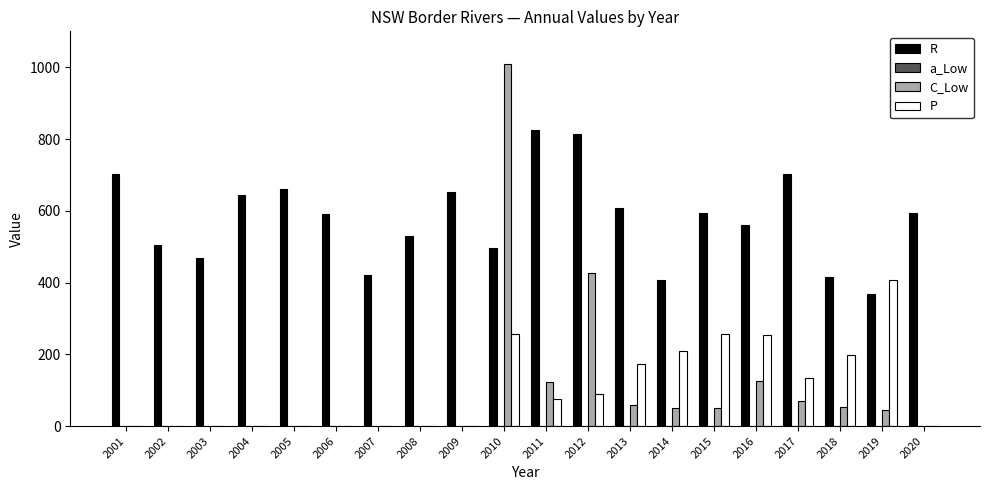

How many groups of bars are there?

20